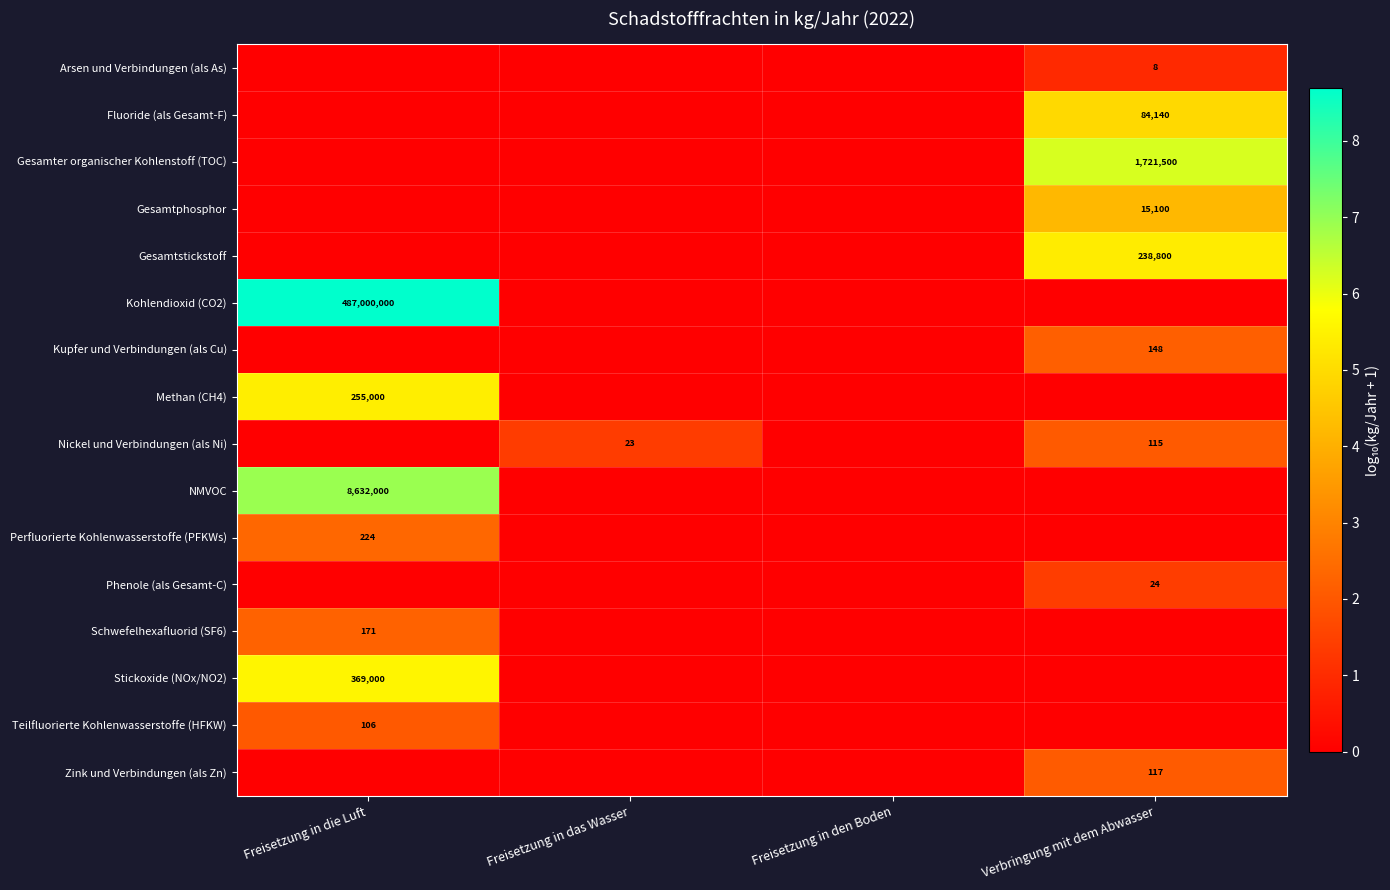

Is the value of Gesamter organischer Kohlenstoff (TOC) at Verbringung mit dem Abwasser greater than the value of Perfluorierte Kohlenwasserstoffe (PFKWs) at Freisetzung in die Luft?

Yes